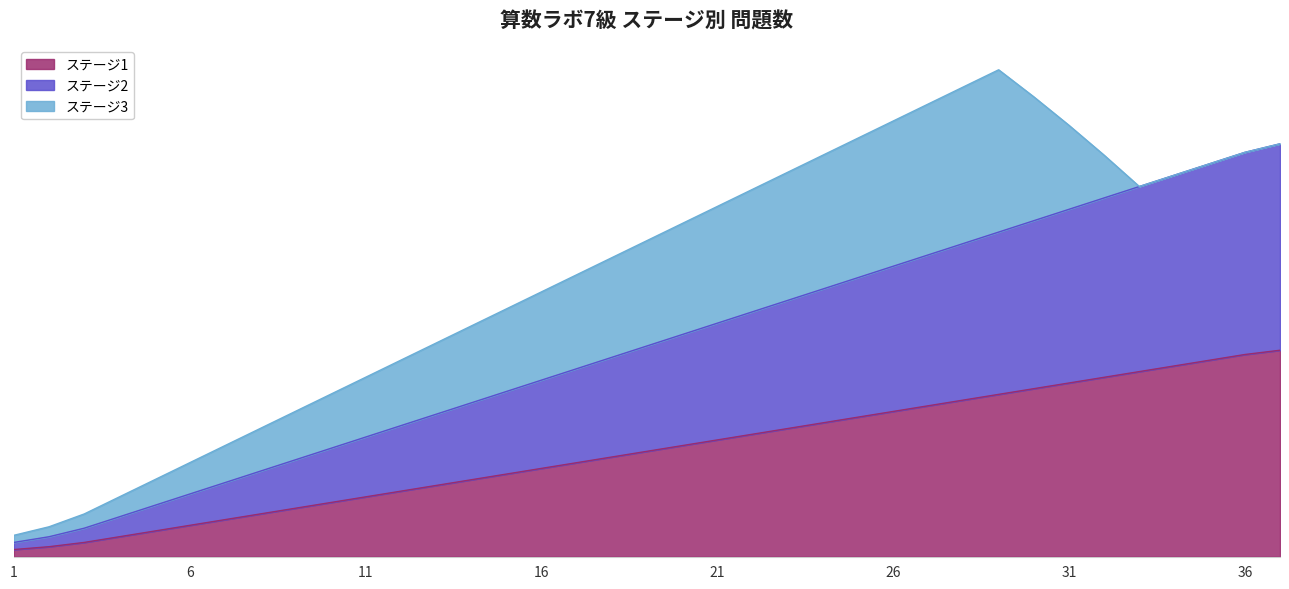

Is the value of ステージ2 at 9 greater than the value of ステージ1 at 20?

No